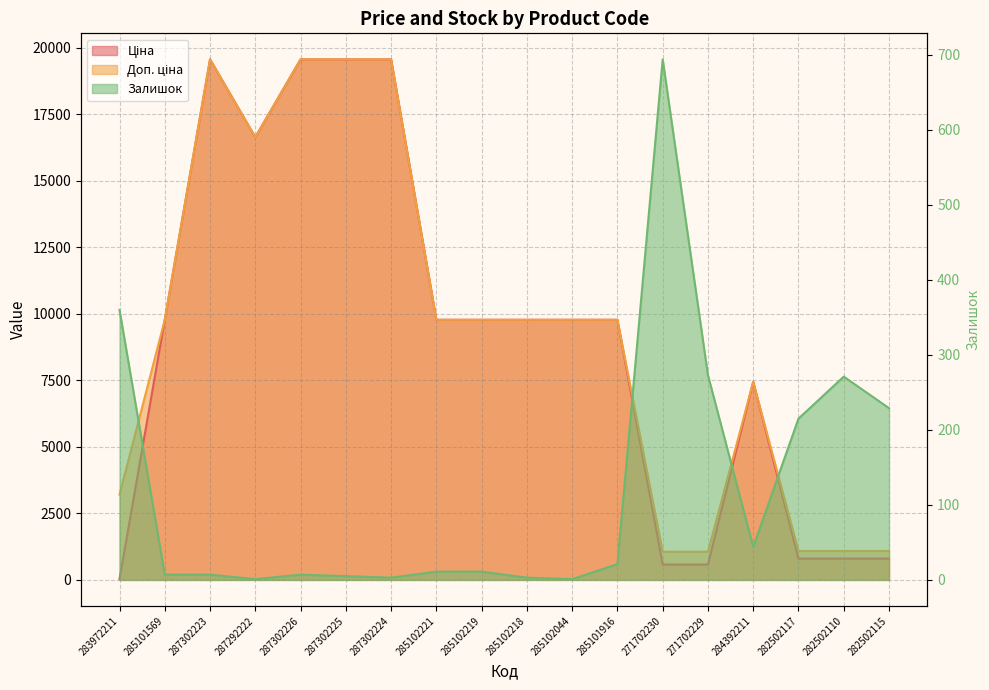

Count the number of categories in the chart.

18